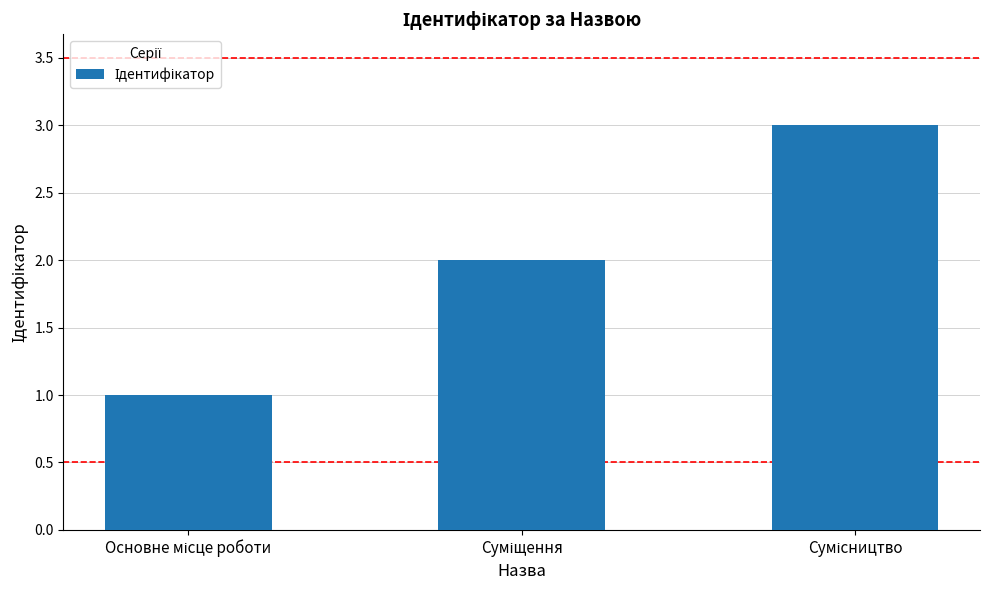

How many values are between 1 and 3?

3